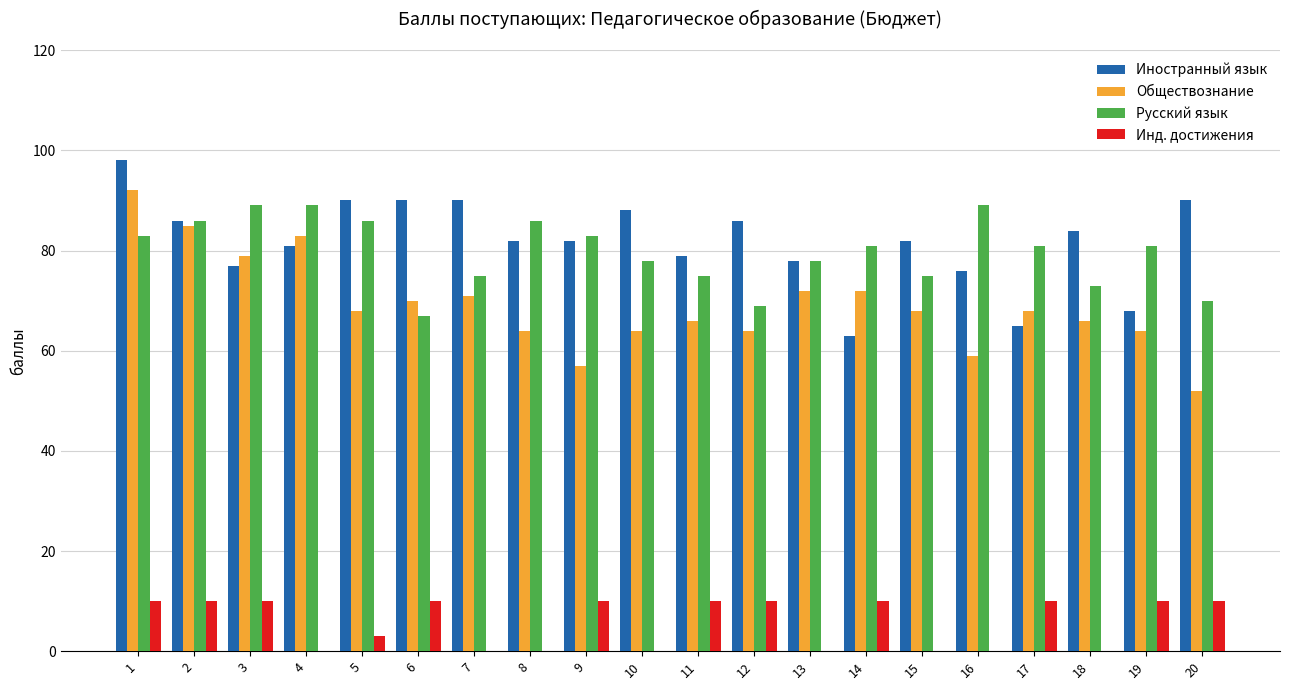

True or false: Обществознание has a value of 99 at 8.

False